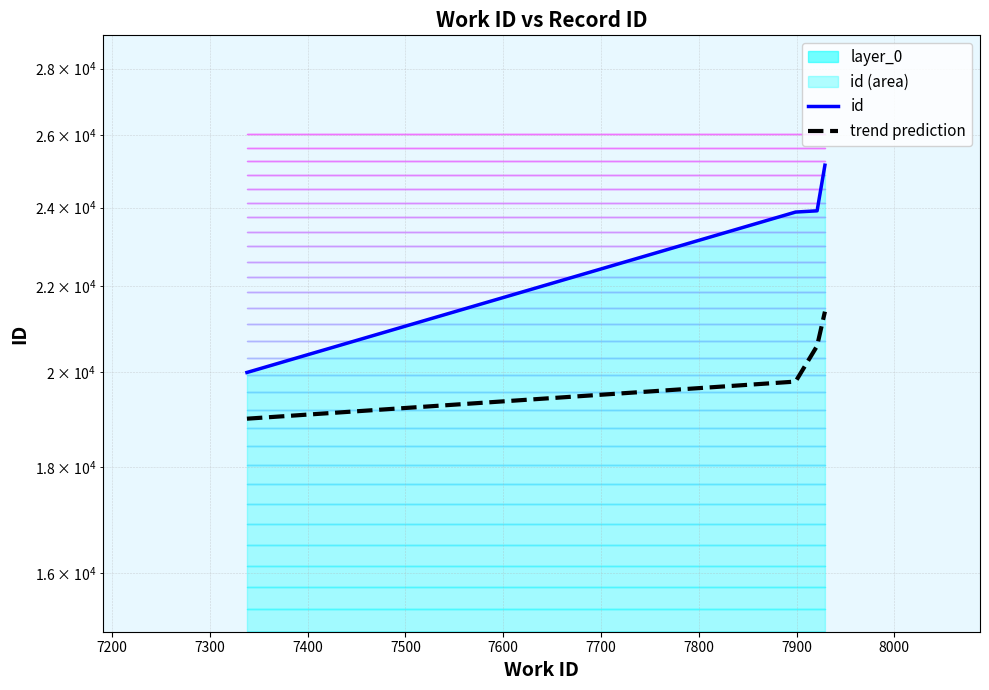

How many lines are shown in the chart?

2